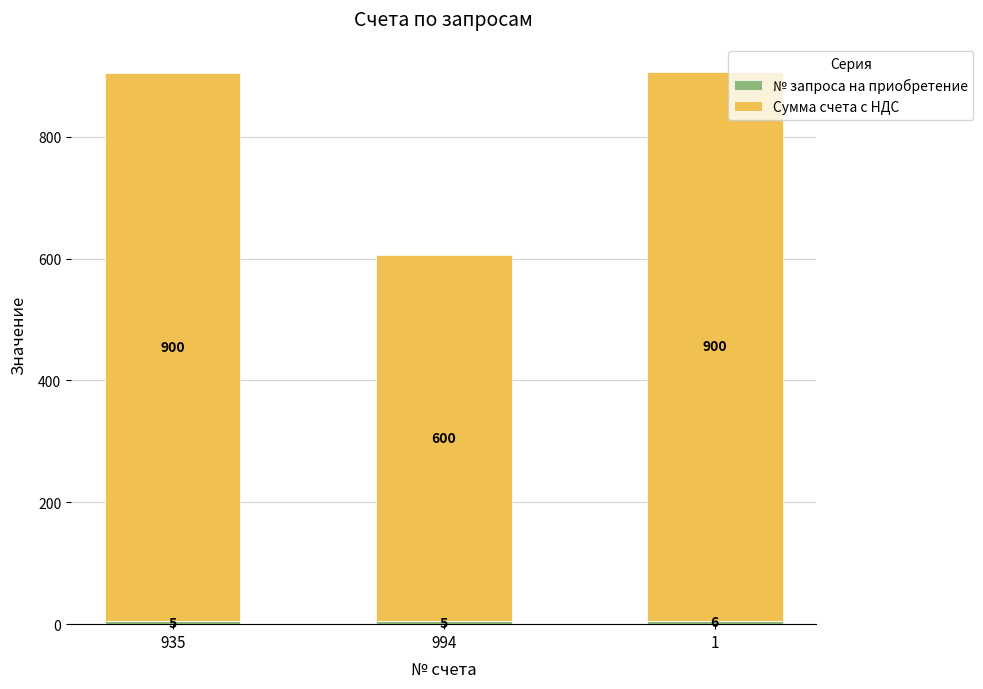

What is the total value across all series at 1?

906